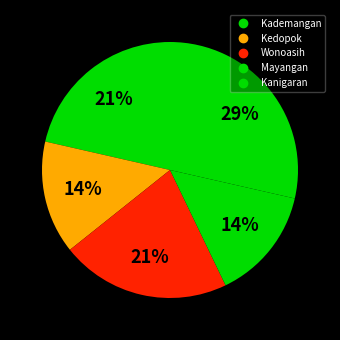

To the nearest percent, what percentage of the pie is Kademangan?

21%